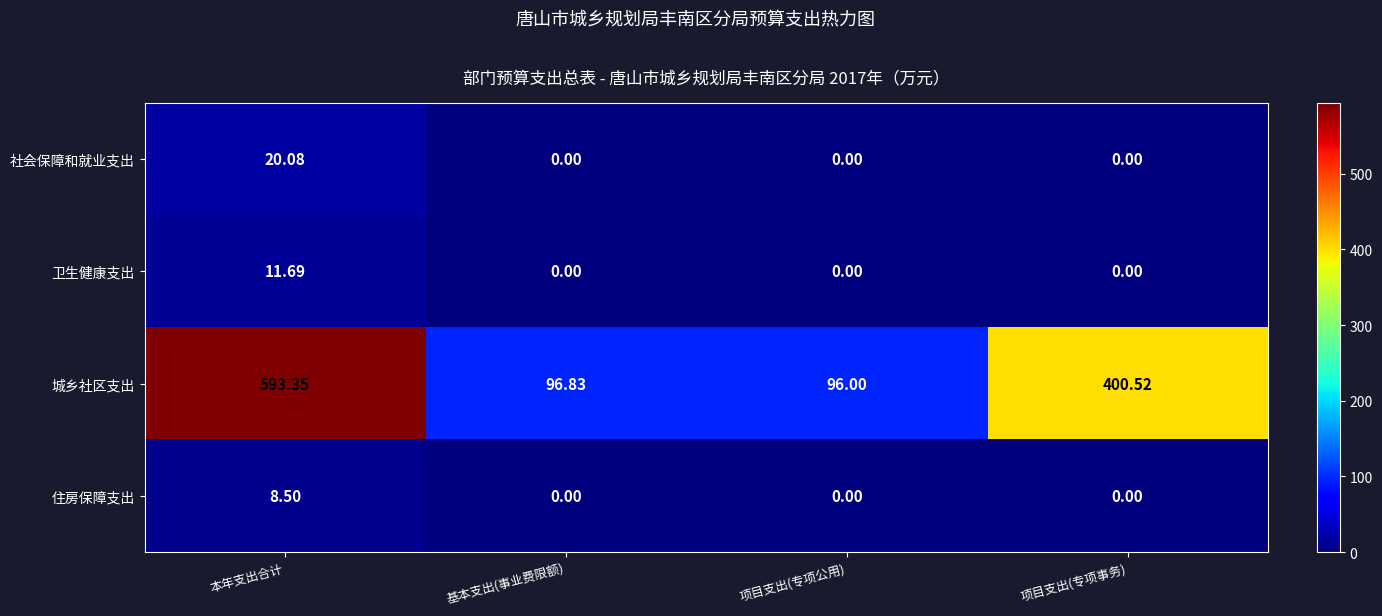

Rank the categories by 城乡社区支出 value from highest to lowest.

本年支出合计, 项目支出(专项事务), 基本支出(事业费限额), 项目支出(专项公用)